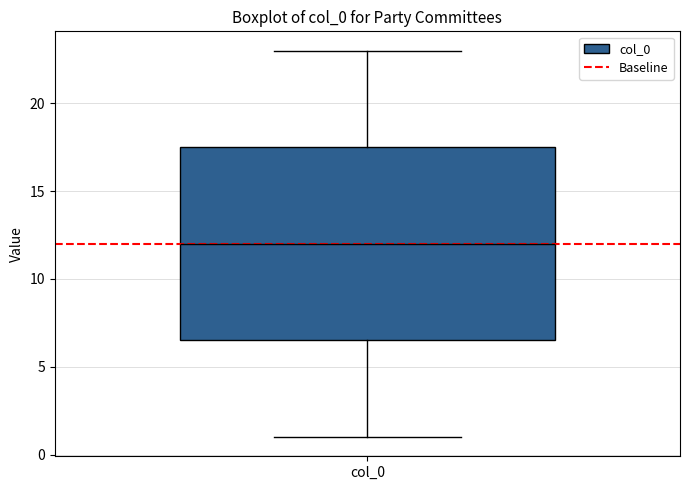

Transcribe this box plot: give where the median line is, the range the box spans, and where the two whiskers end, as read against the y-axis. The values are not printed on the chart, so give them approximately, as read against the axis.

median 12.0, box 6.5 to 17.5, whiskers 1.0 to 23.0